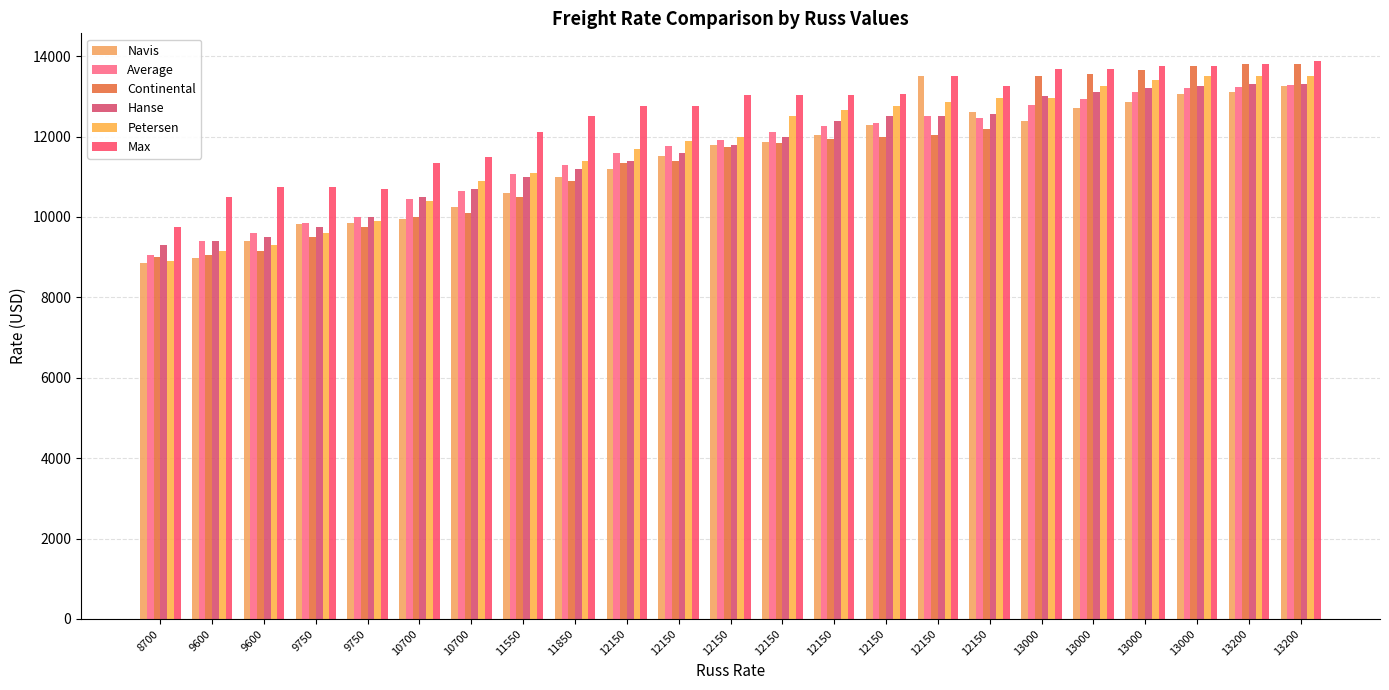

Reading right to left, list all the values displayed in this chart.

Navis: 13250	13100	13050	12850	12700	12400	12600	13500	12300	12050	11875	11800	11525	11200	11000	10600	10250	9950	9850	9825	9400	8975	8850
Average: 13279	13235	13200	13104	12940	12785	12462	12500	12338	12271	12108	11910	11756	11592	11285	11071	10646	10442	10010	9862	9592	9414	9063
Continental: 13800	13800	13750	13650	13550	13500	12200	12050	12000	11950	11850	11750	11400	11350	10900	10500	10100	10000	9750	9500	9150	9050	9000
Hanse: 13300	13300	13250	13200	13100	13000	12550	12500	12500	12400	12000	11800	11600	11400	11200	11000	10700	10500	10000	9750	9500	9400	9300
Petersen: 13500	13500	13500	13400	13250	12950	12950	12850	12750	12650	12500	12000	11900	11700	11400	11100	10900	10400	9900	9600	9300	9150	8900
Max: 13875	13800	13750	13750	13675	13675	13250	13500	13050	13025	13025	13025	12750	12750	12500	12125	11500	11350	10700	10750	10750	10500	9750